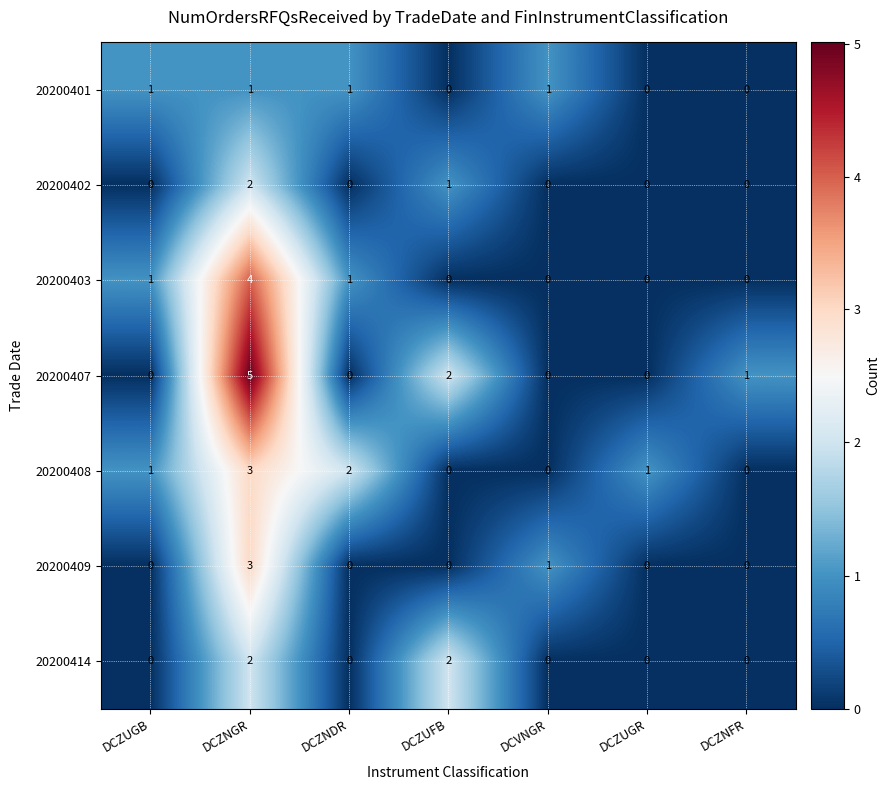

Which label corresponds to the largest value in the chart?

DCZNGR